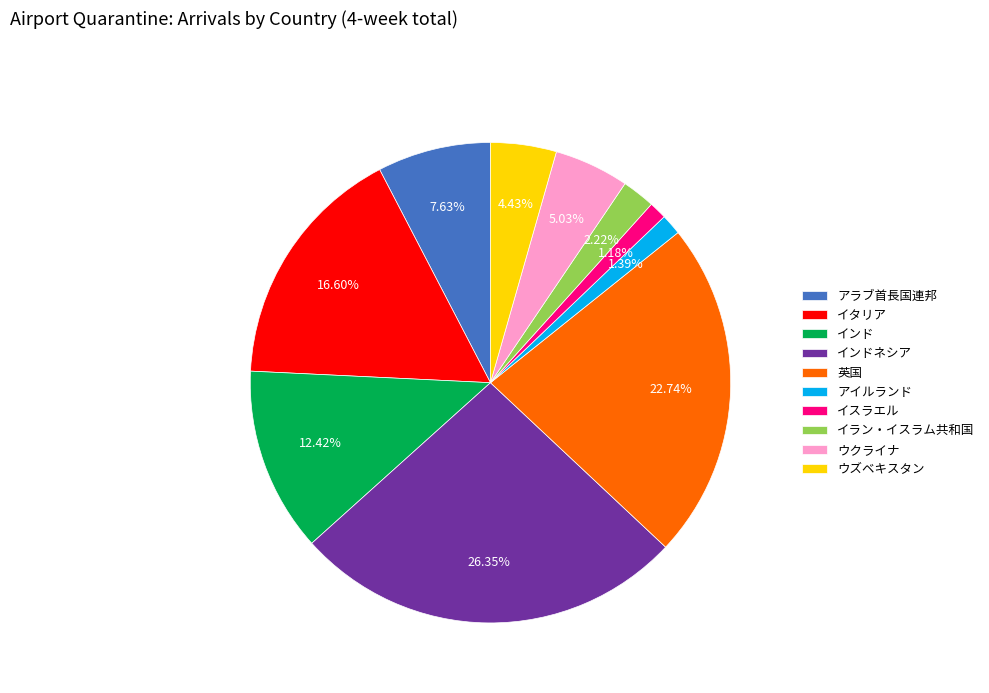

To the nearest percent, what is the average slice percentage?

10%